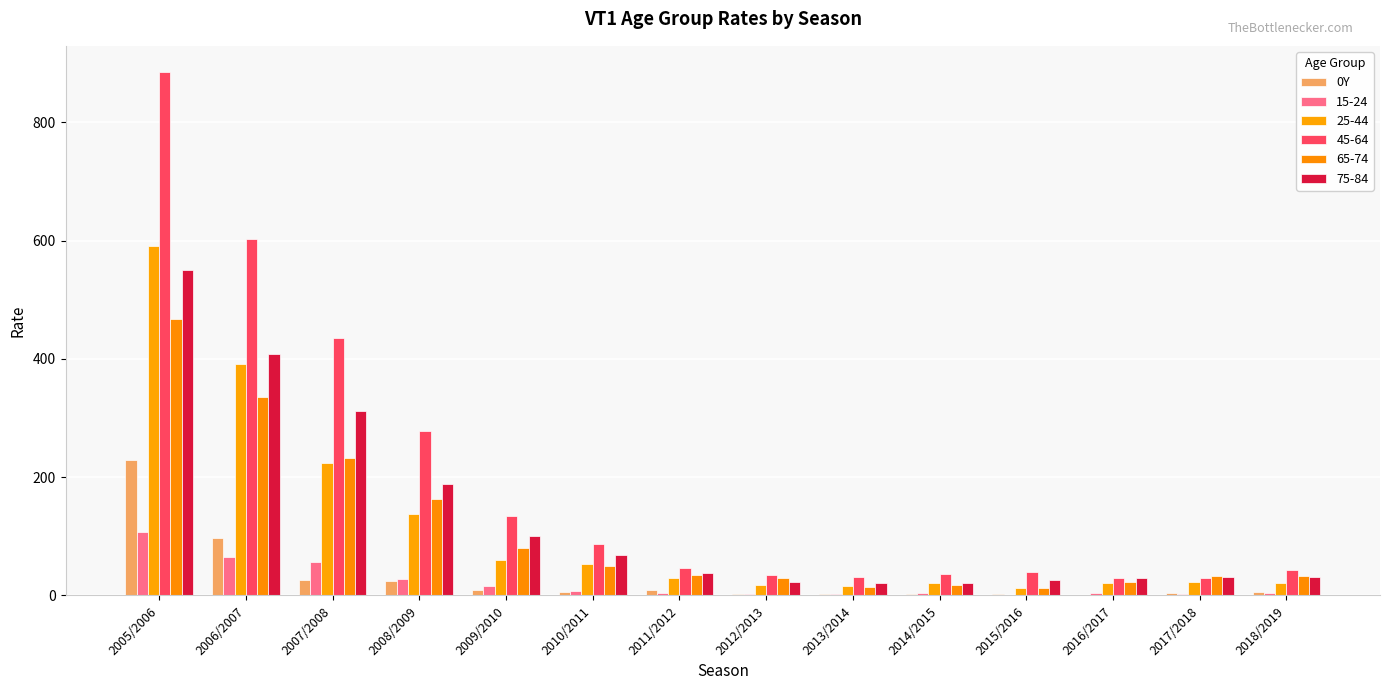

Are the bars horizontal?

No